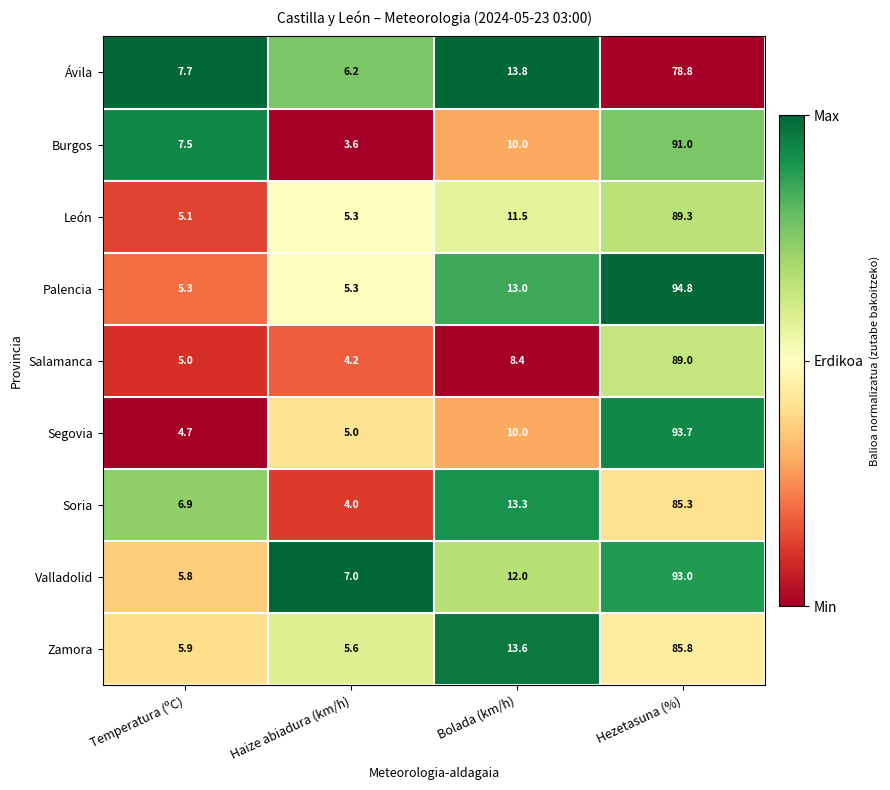

Which category has the highest value across all series?

Hezetasuna (%)